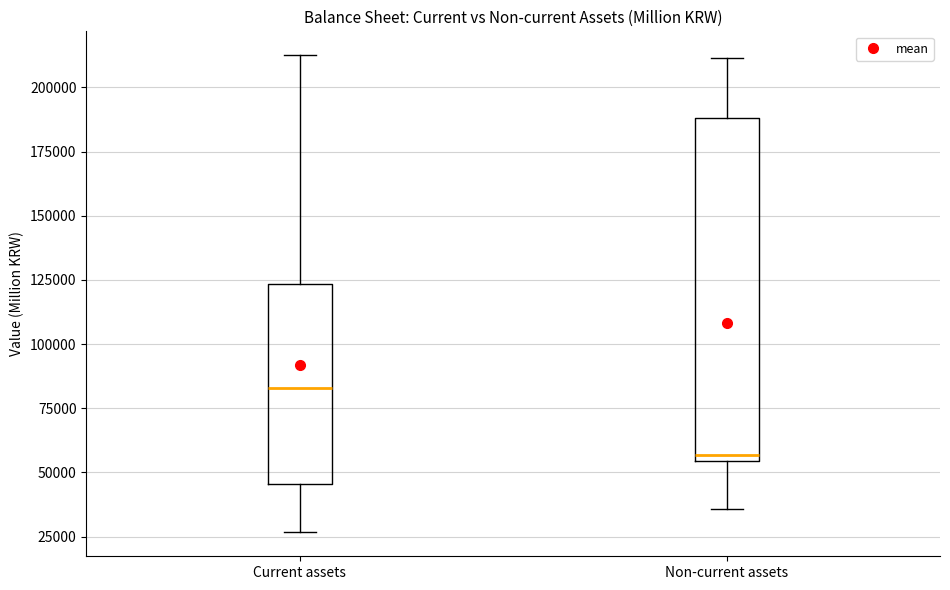

Which box's median line is the lowest?

Non-current assets